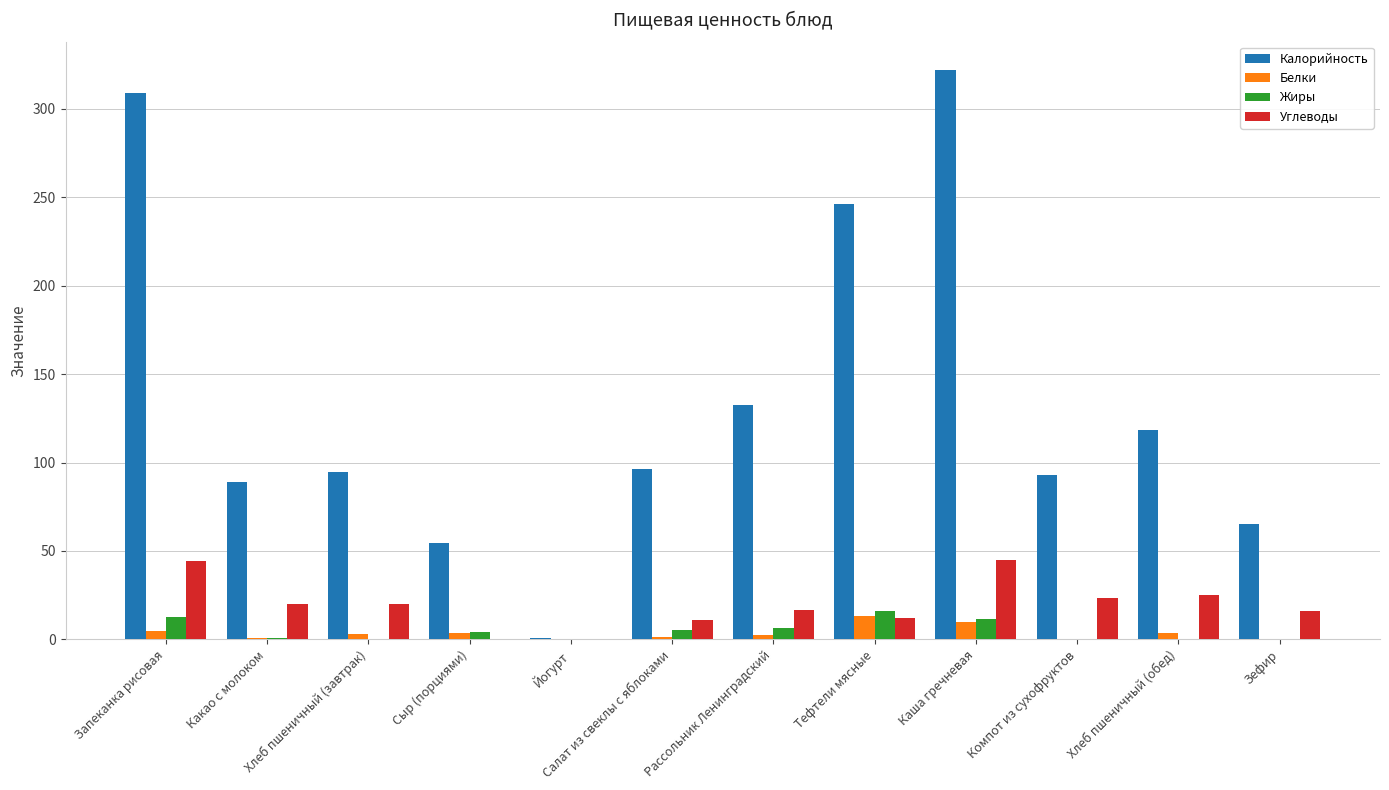

Is it true that Калорийность equals 92.9 at Компот из сухофруктов?

True